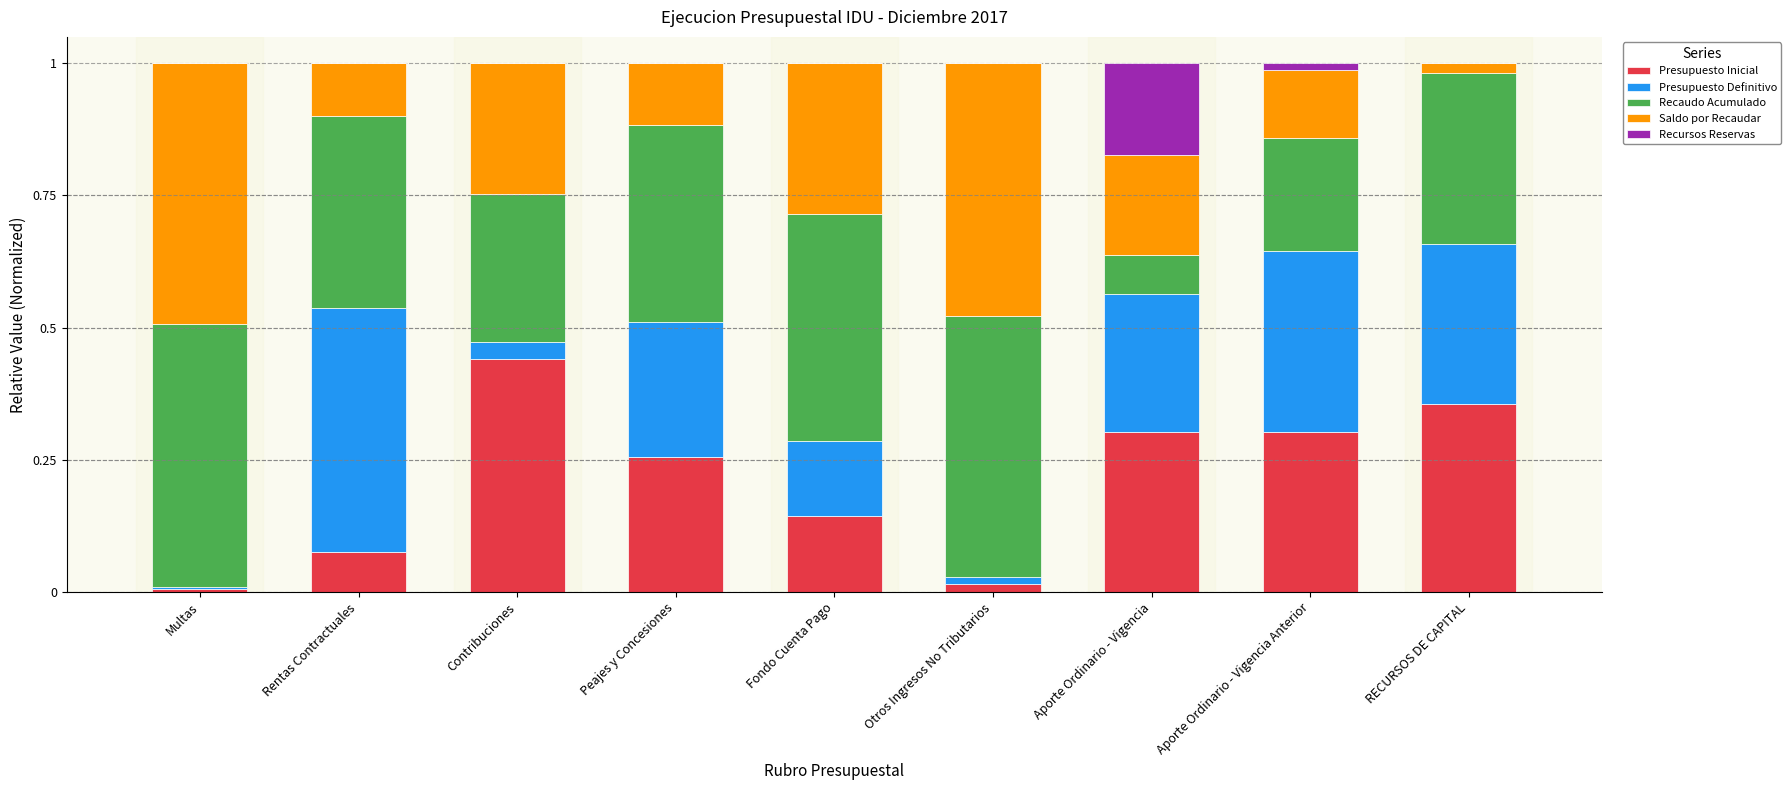

True or false: Presupuesto Inicial has a value of 0.0 at Otros Ingresos No Tributarios.

True